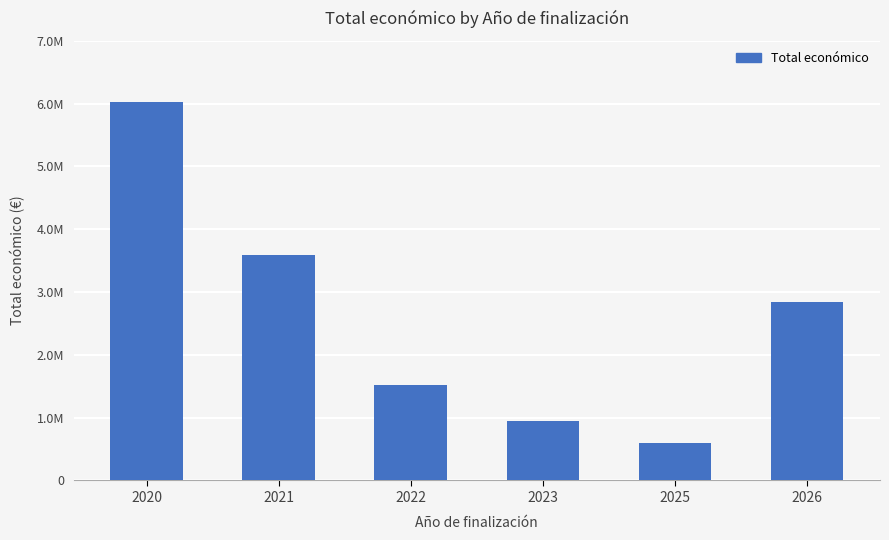

What is the smallest value displayed?

599480